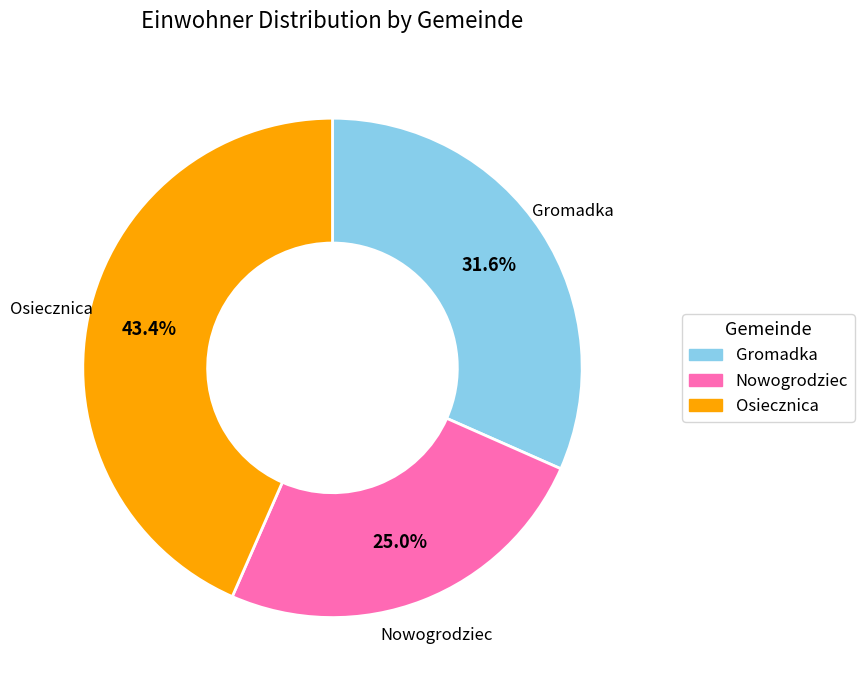

Is the sum of Osiecznica and Nowogrodziec greater than half?

Yes